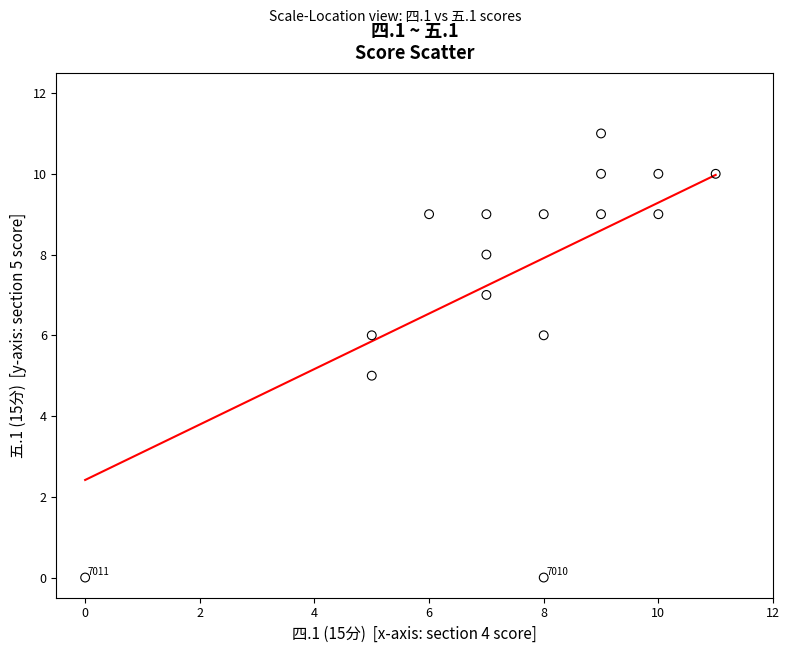

What is the range of X values (max minus min)?

11